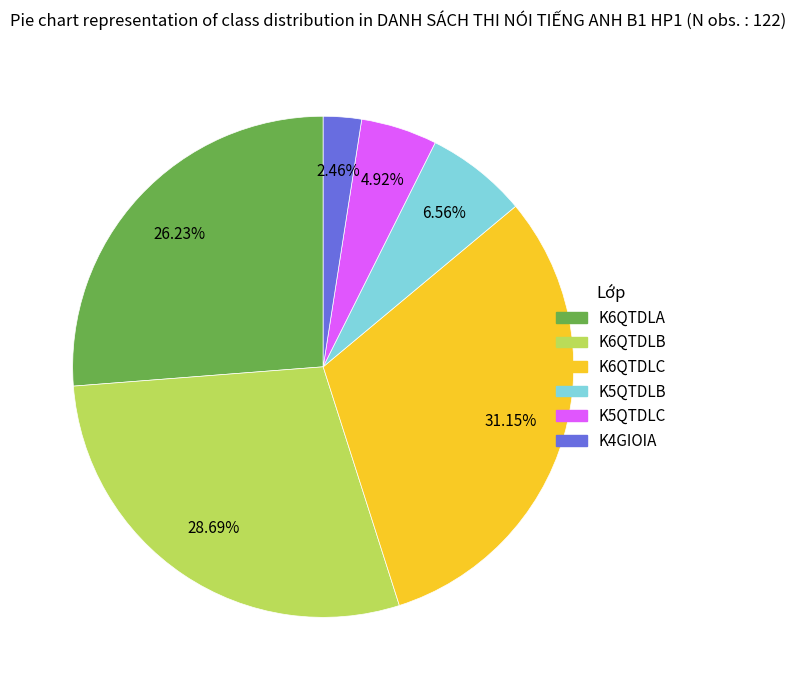

Do K6QTDLA and K6QTDLC together represent more than half of the pie?

Yes